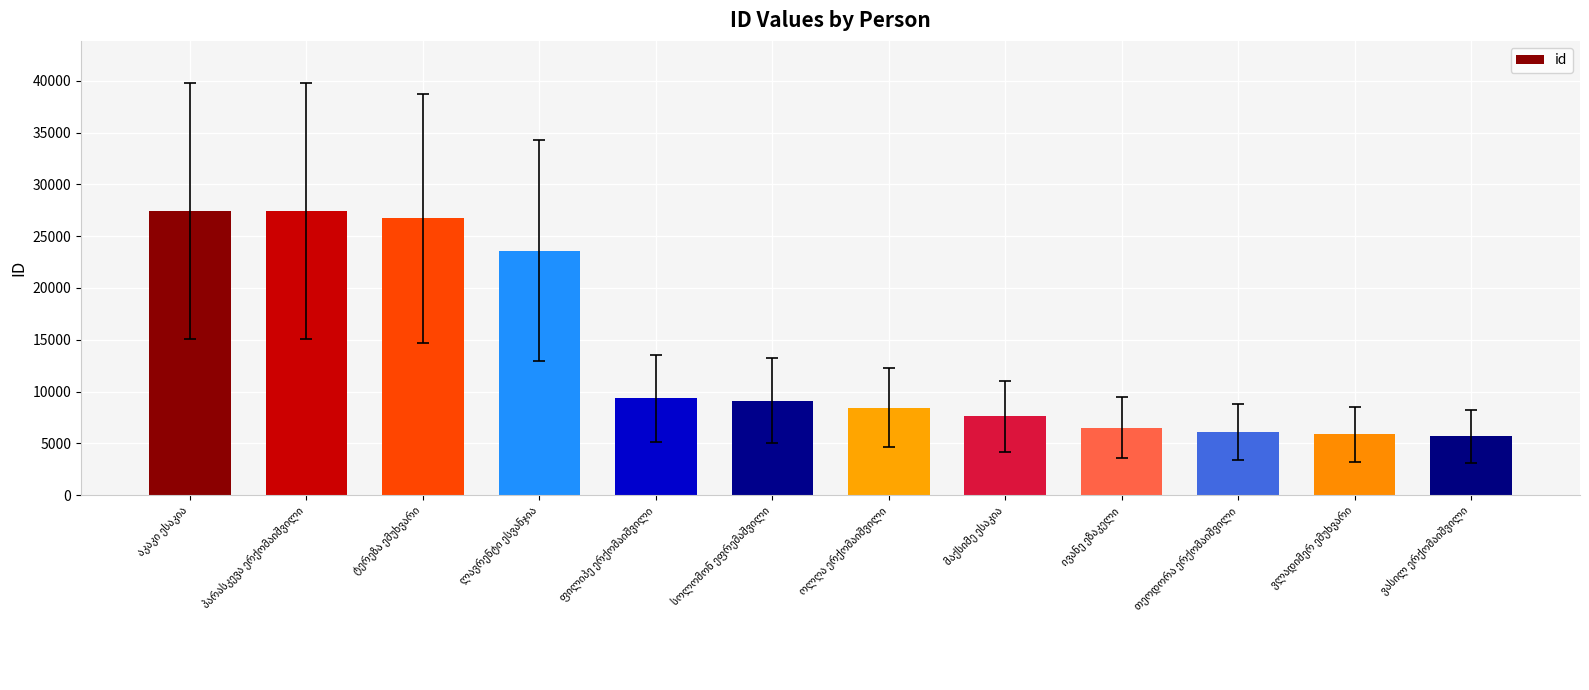

What is the difference between the second highest and second lowest values?

21531